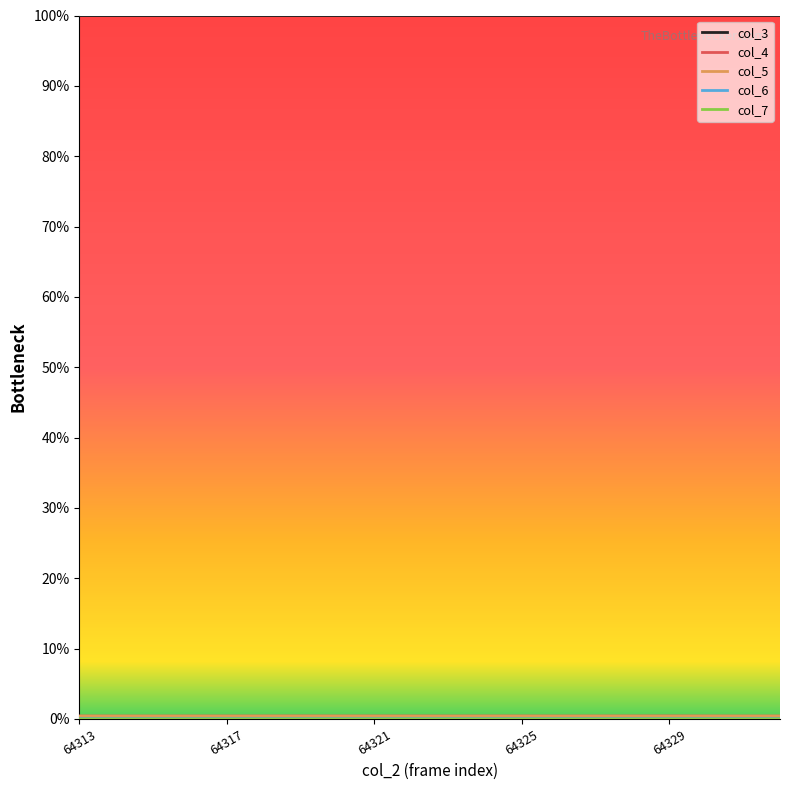

Which series has the largest total across all categories?

col_3